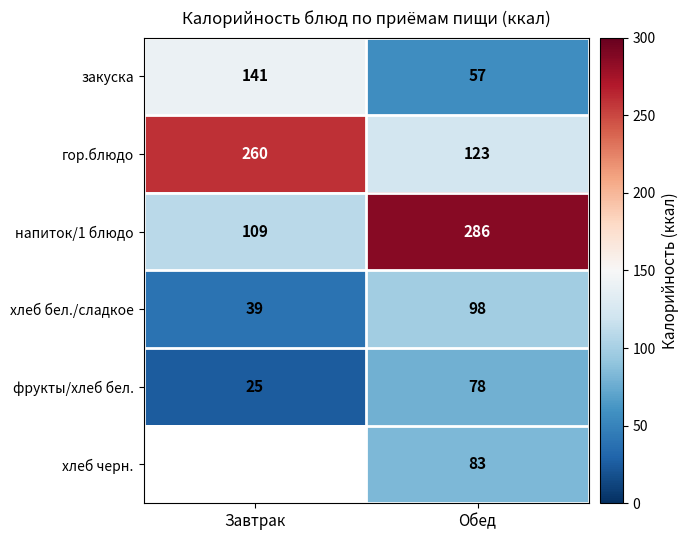

List the labels in order of напиток/1 блюдо value, smallest first.

Завтрак, Обед